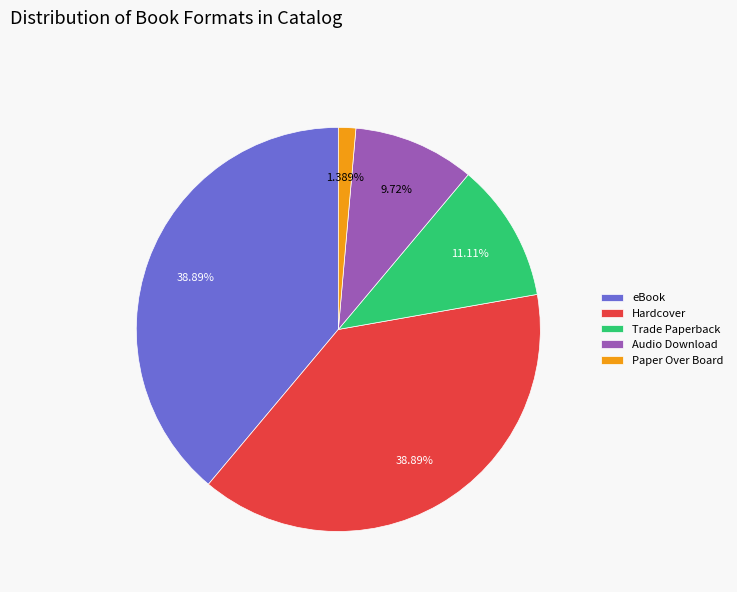

Is there any slice that represents more than half of the pie?

No